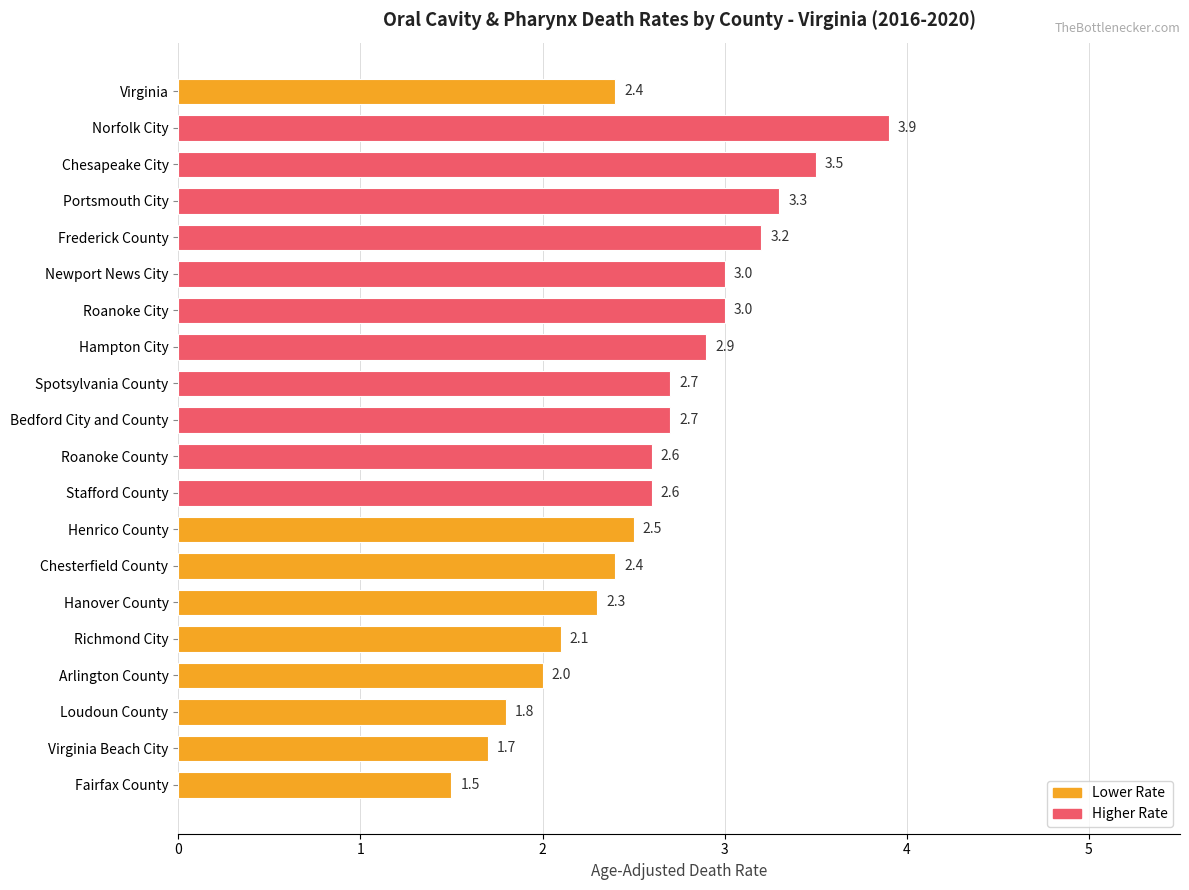

What is the difference between the second highest and minimum values?

2.0